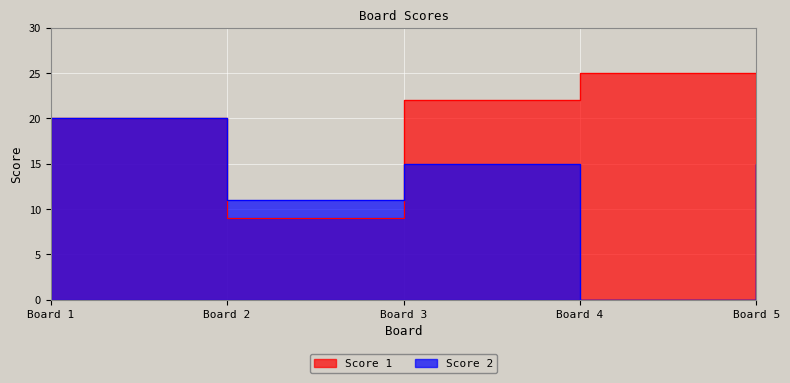

What is the value of the Score 1 point at the 2nd from the left?

9